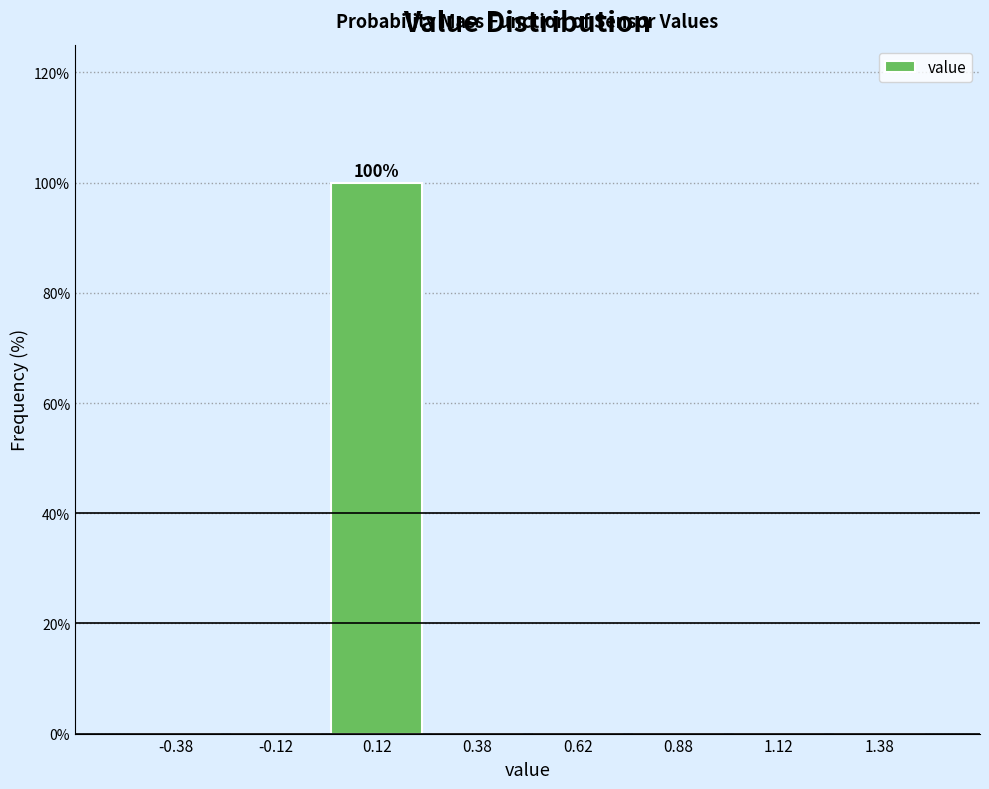

Over which range of the x-axis is the bar tallest?

0.00 to 0.25